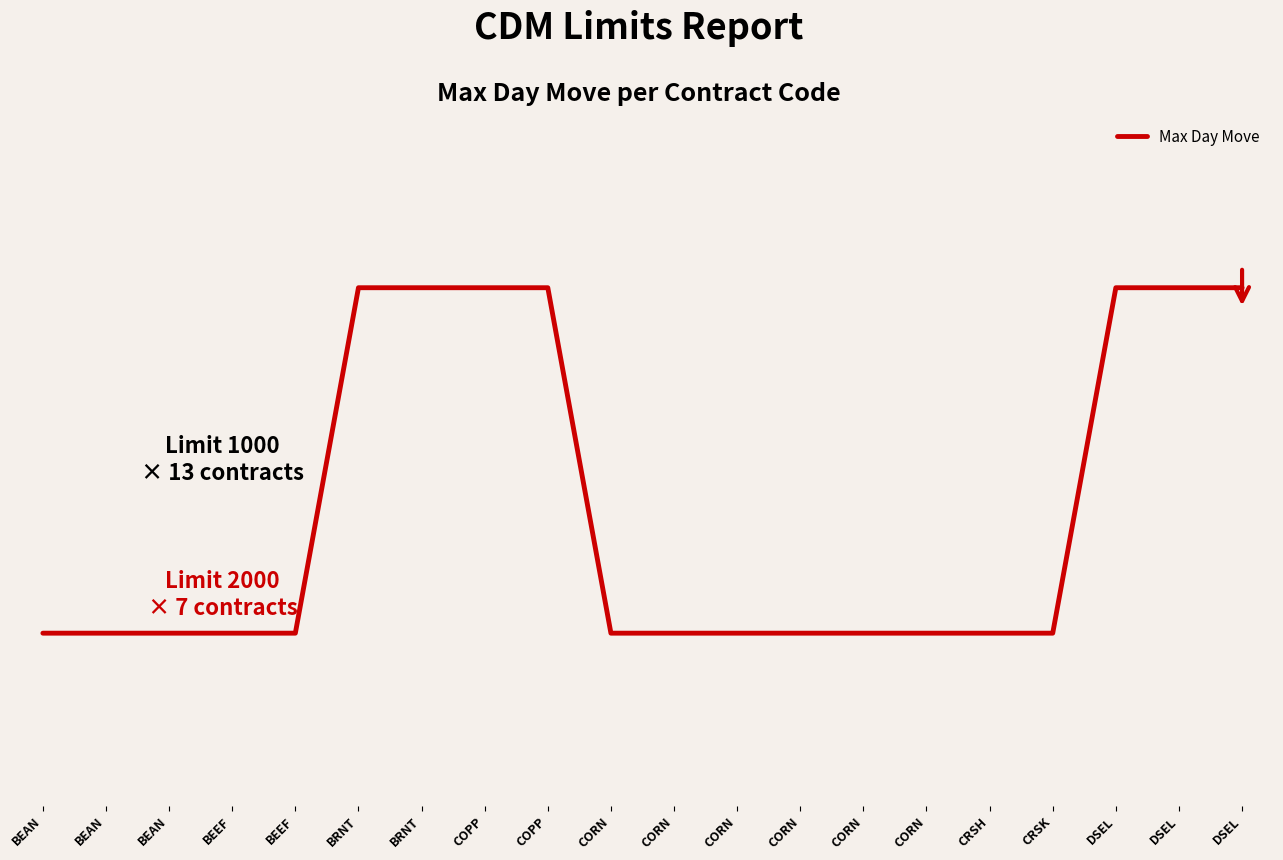

Is this an area chart (filled region under the line)?

No